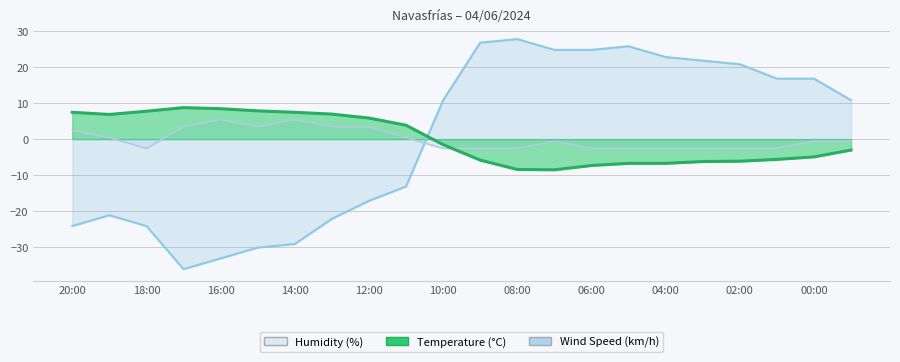

How many interior local peaks does the Humidity (%) series have?

3